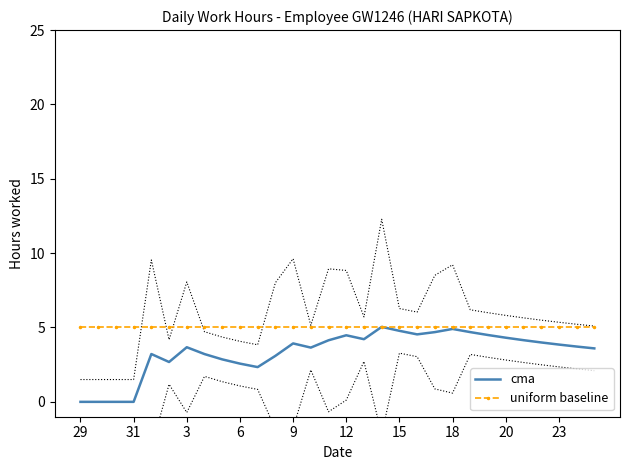

What is the highest value of the cma series?

5.0